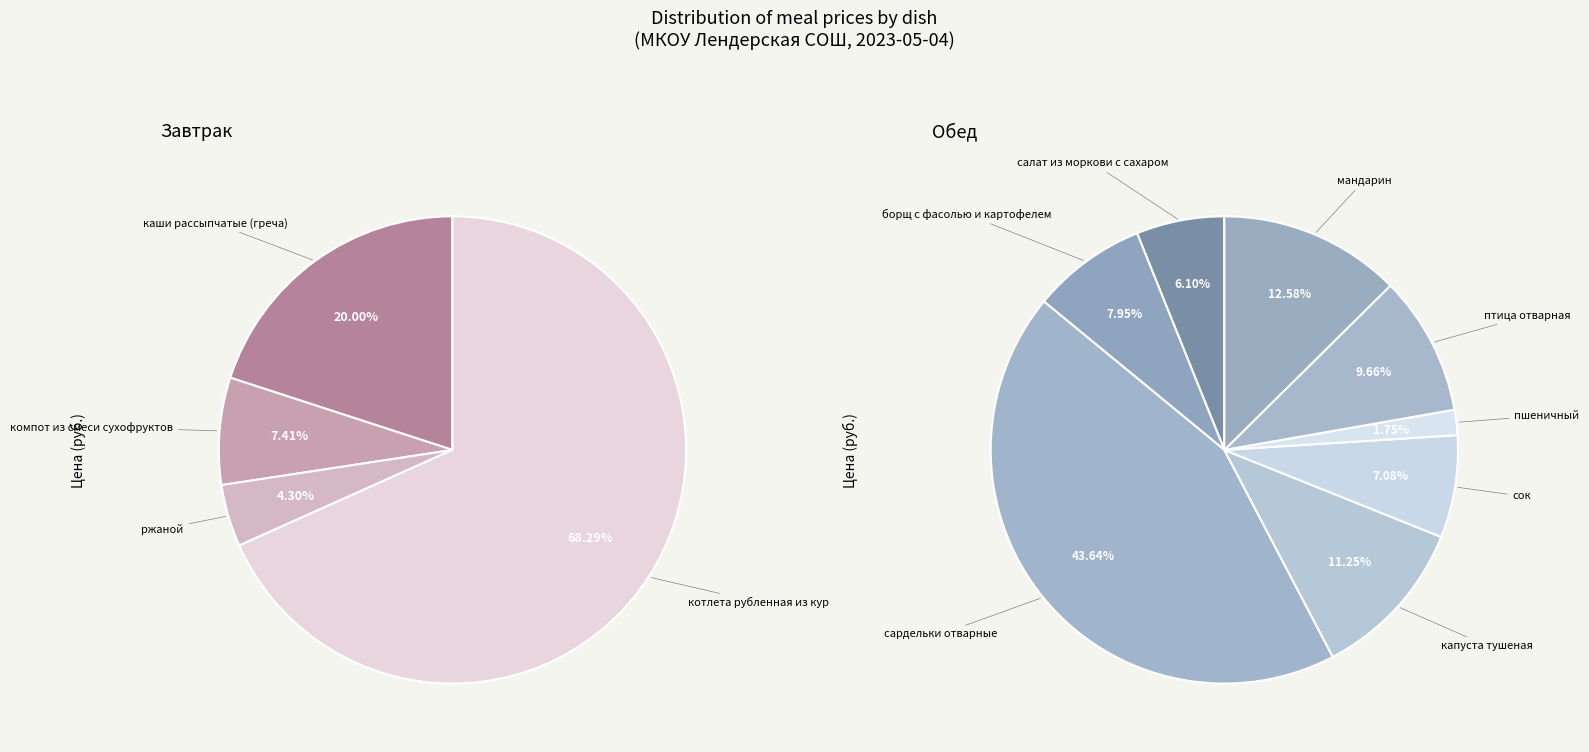

True or false: пшеничный accounts for 11% of the total.

False